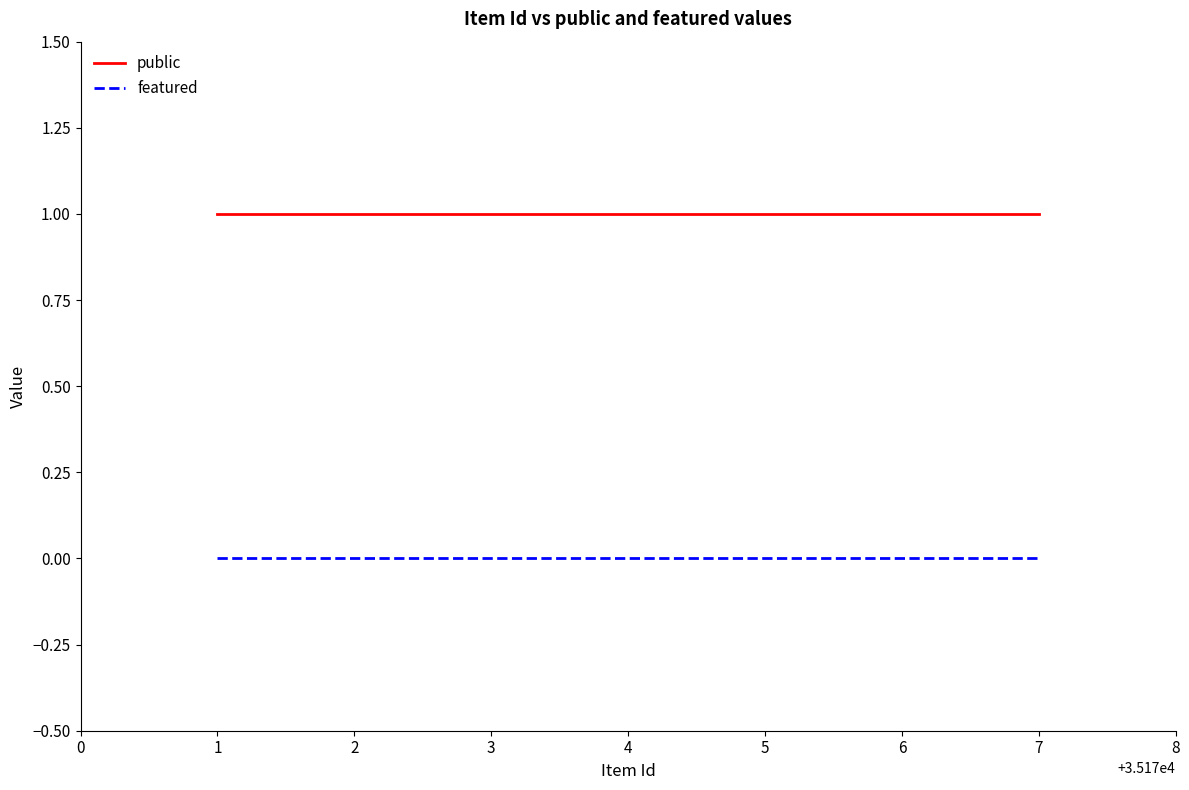

How many lines are shown in the chart?

2